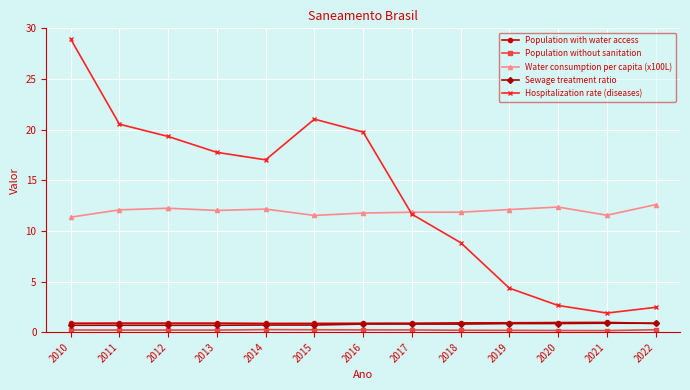

True or false: Hospitalization rate (diseases) and Sewage treatment ratio cross at least once.

False